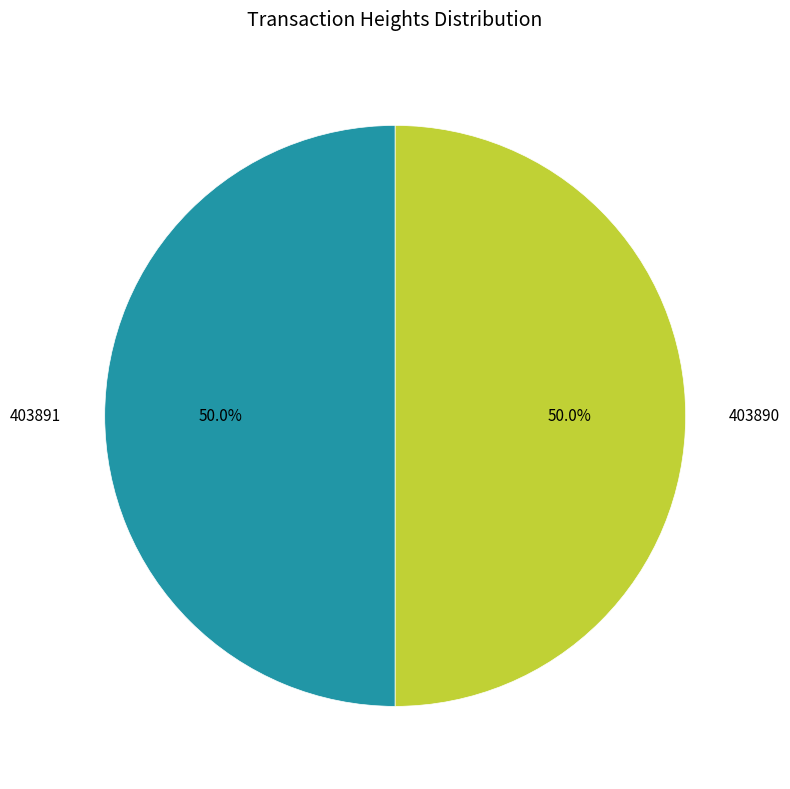

Approximately how many times larger is the value at 403891 compared to 403890?

1.0